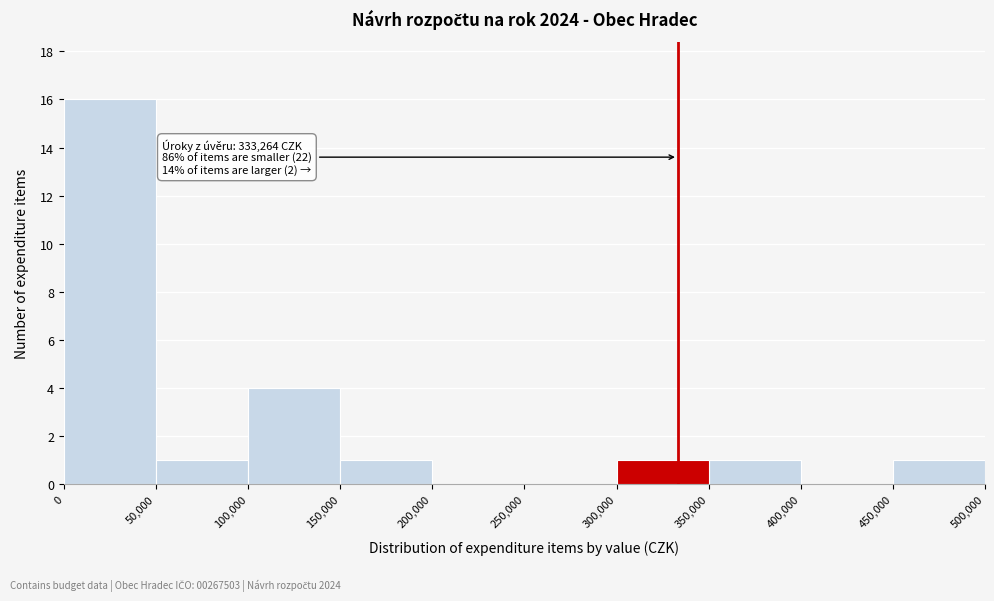

Which range on the x-axis has the tallest bar?

0 to 50,000